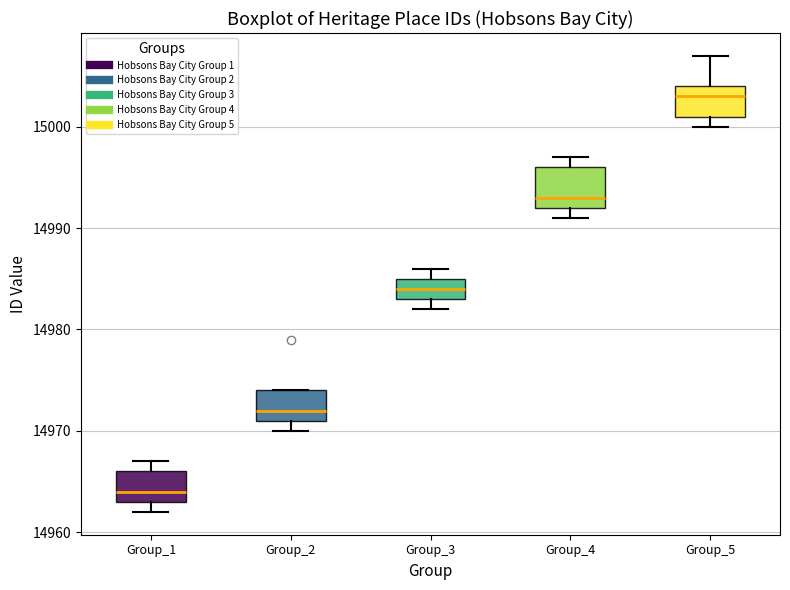

Reading left to right, transcribe this box plot: for each box, give where its median line is, the range the box spans, and where its two whiskers end, as read against the y-axis. The values are not printed on the chart, so give them approximately, as read against the axis.

Group_1: median 14964, box 14963 to 14966, whiskers 14962 to 14967
Group_2: median 14972, box 14971 to 14974, whiskers 14970 to 14974
Group_3: median 14984, box 14983 to 14985, whiskers 14982 to 14986
Group_4: median 14993, box 14992 to 14996, whiskers 14991 to 14997
Group_5: median 15003, box 15001 to 15004, whiskers 15000 to 15007